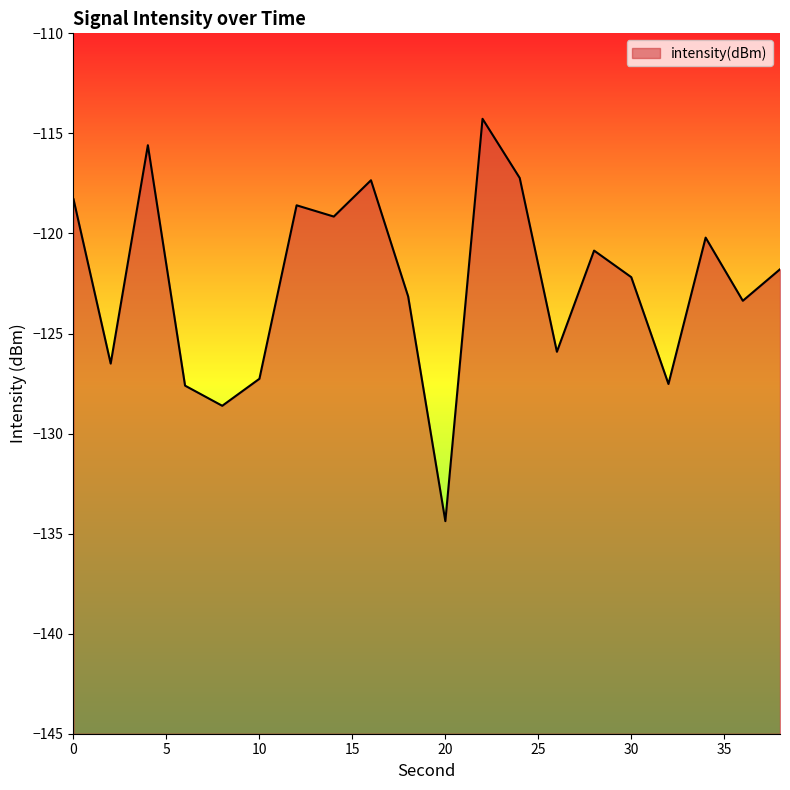

Count the number of values greater than -121.

9